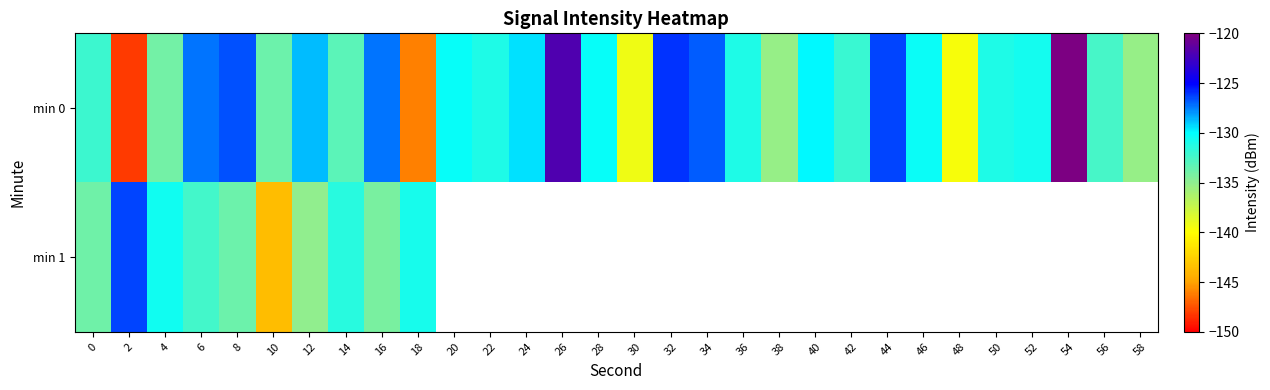

How many values in the row_0 series are below -130?

19